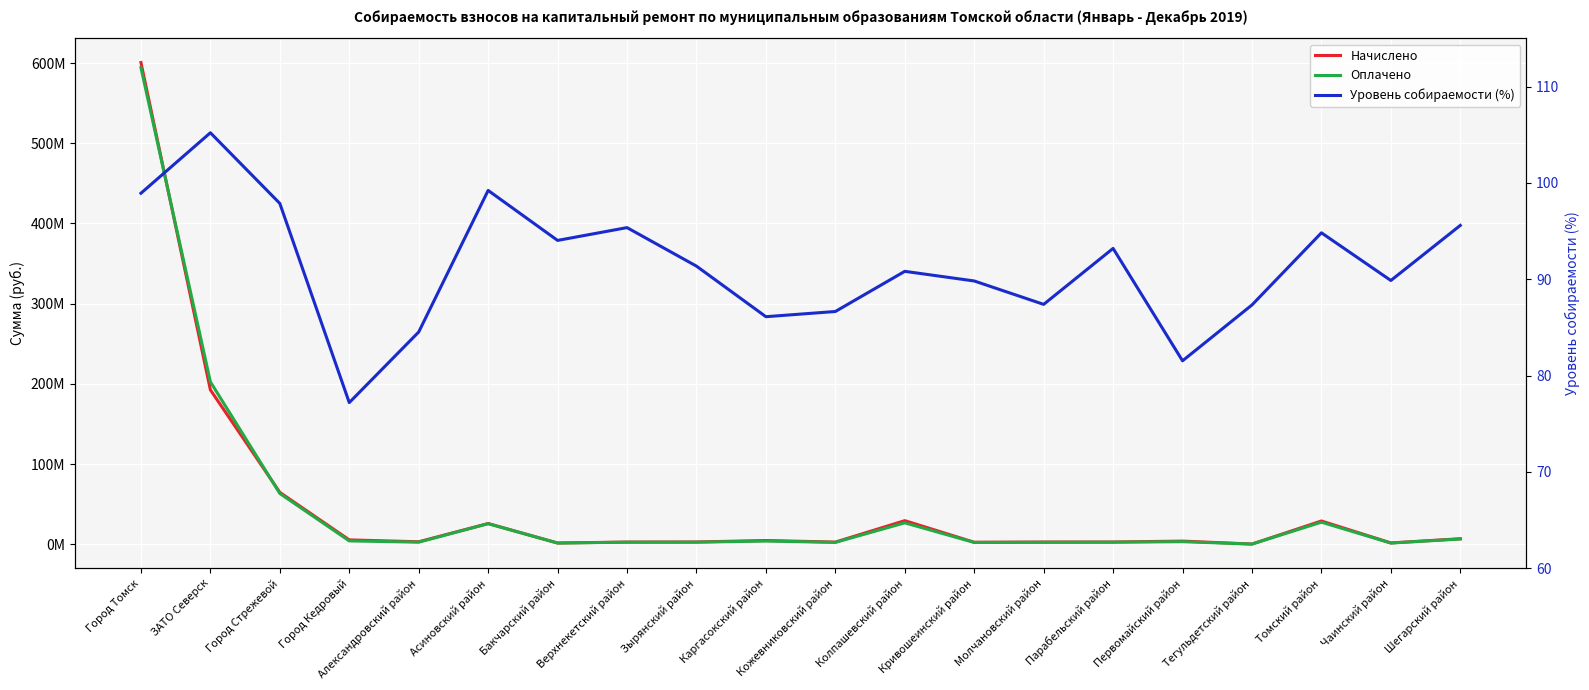

How many categories are shown in the chart?

20